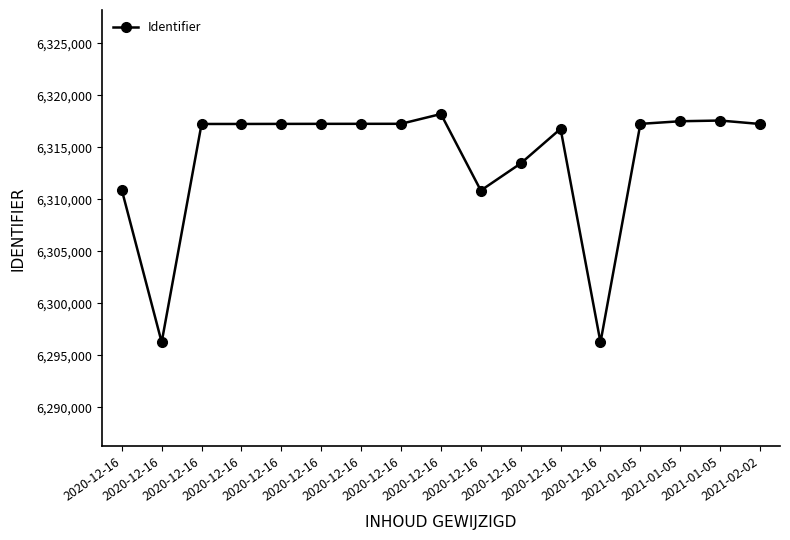

At which label does the data first exceed 6317242?

2020-12-16